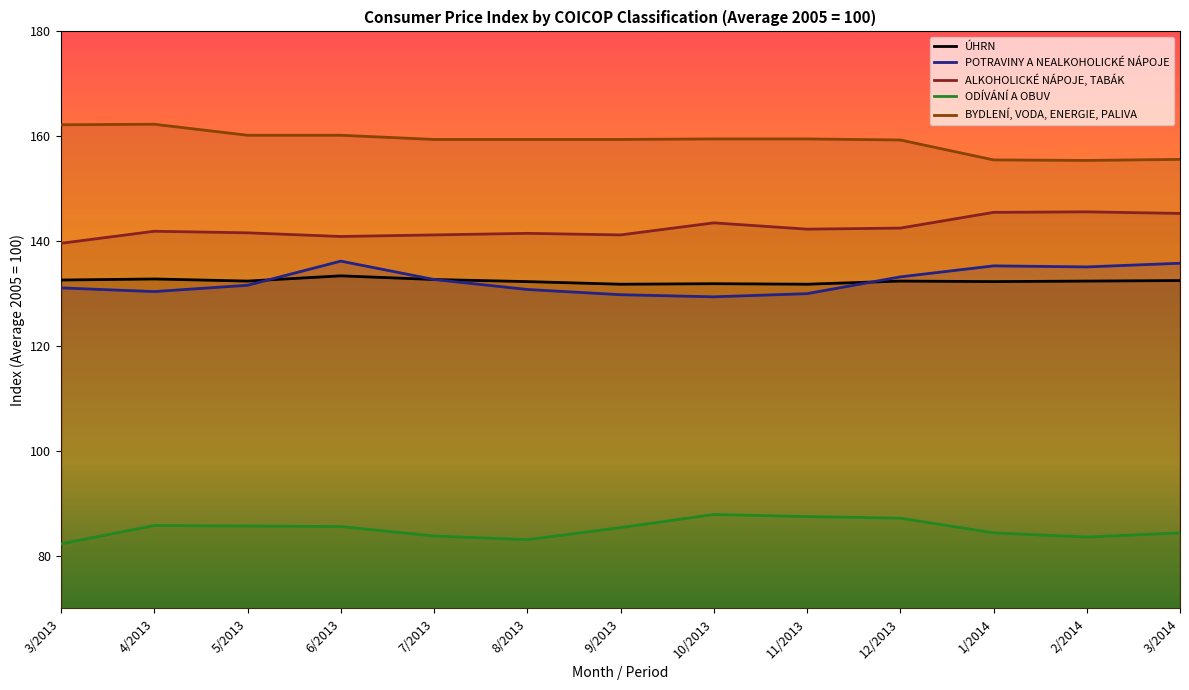

How many data points in POTRAVINY A NEALKOHOLICKÉ NÁPOJE are above 131?

8